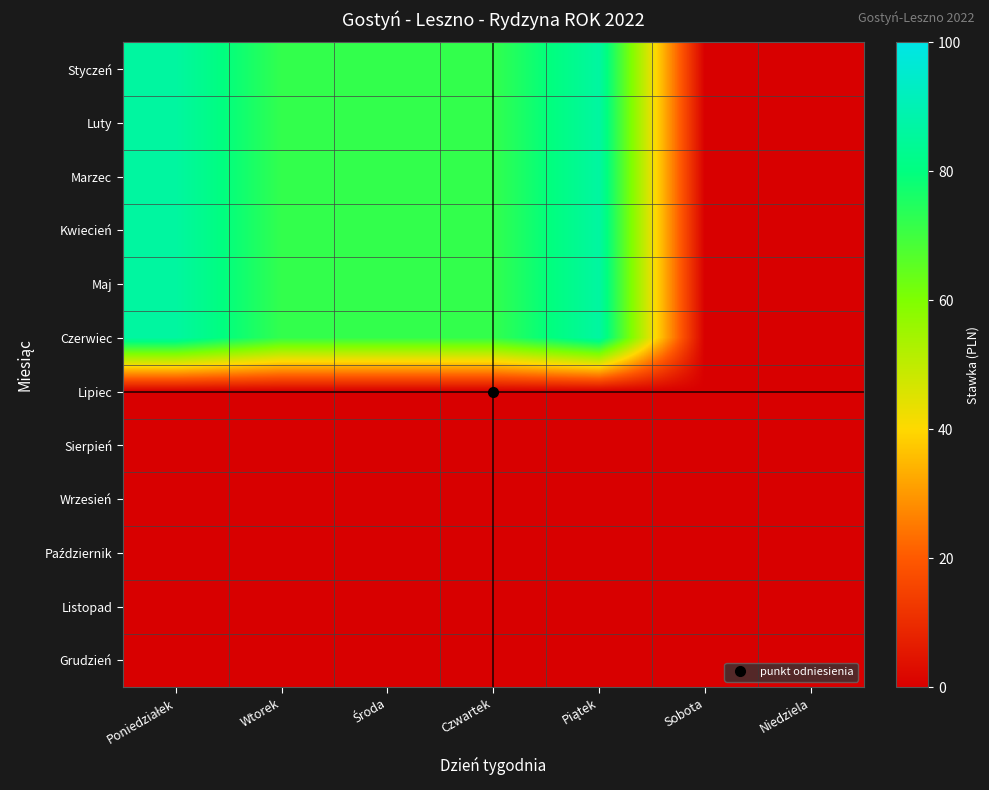

Which category has the lowest value across all series?

Sobota